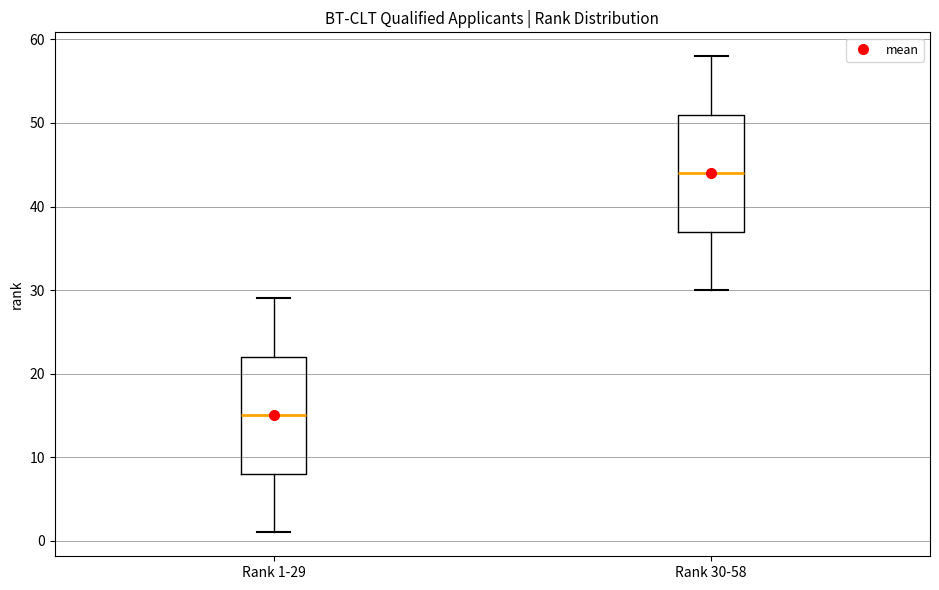

Reading left to right, transcribe this box plot: for each box, give where its median line is, the range the box spans, and where its two whiskers end, as read against the y-axis. The values are not printed on the chart, so give them approximately, as read against the axis.

Rank 1-29: median 15, box 8 to 22, whiskers 1 to 29
Rank 30-58: median 44, box 37 to 51, whiskers 30 to 58